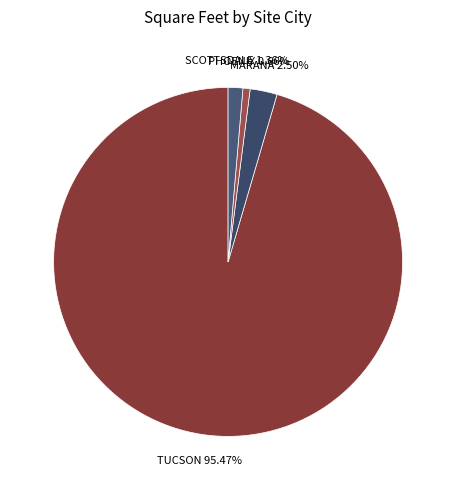

What is the largest slice in the pie chart?

TUCSON